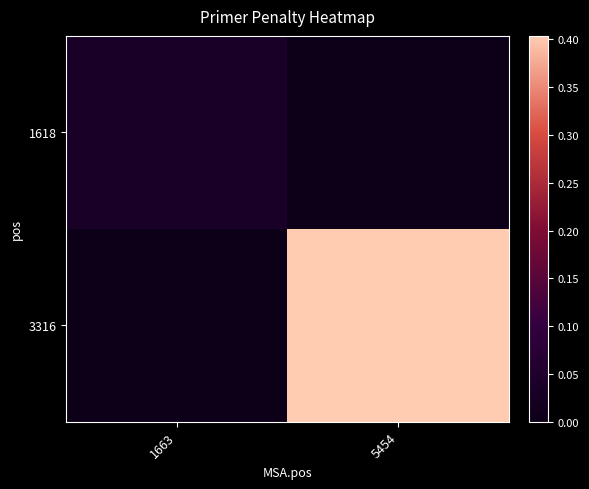

Which has a higher value, 5454 or 1663?

1663